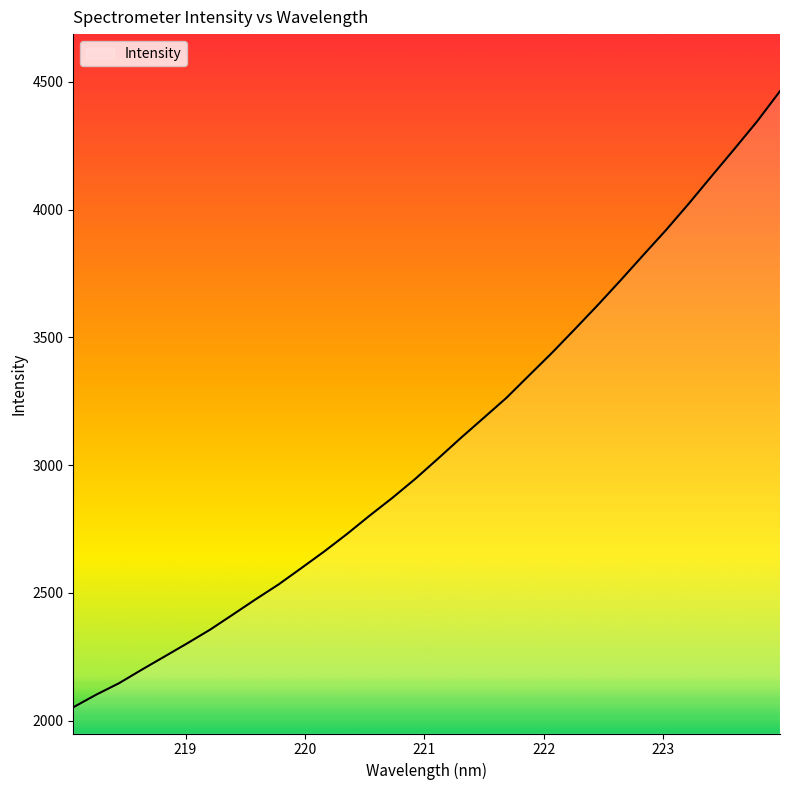

How many values exceed 3026?

16